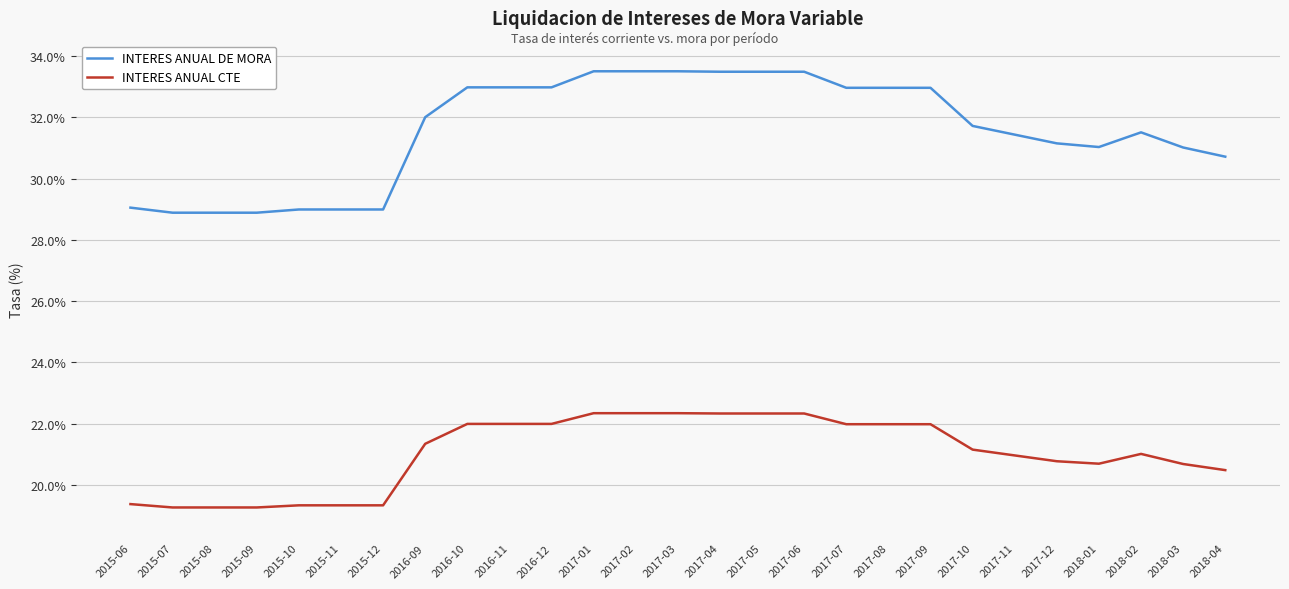

Read the INTERES ANUAL CTE value at 2016-11.

22.0